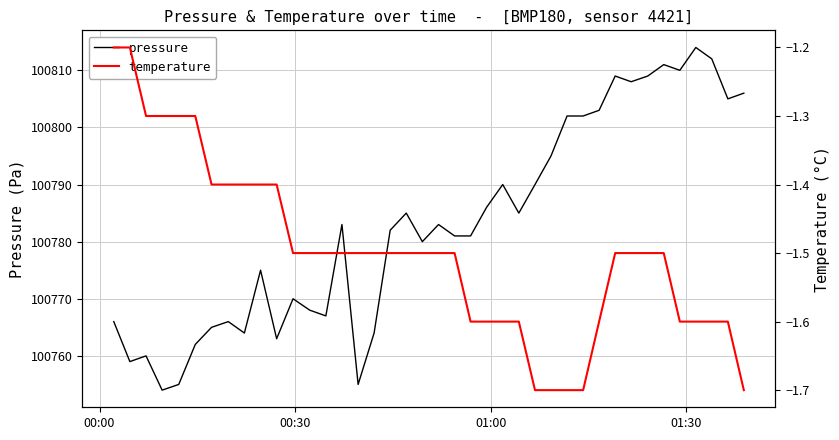

The value of pressure at 18 is 67062.3. True or false?

False